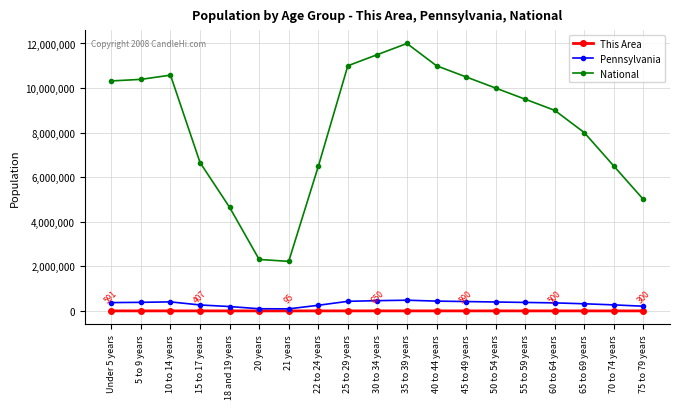

At how many categories does at least one series exceed 2701782?

17